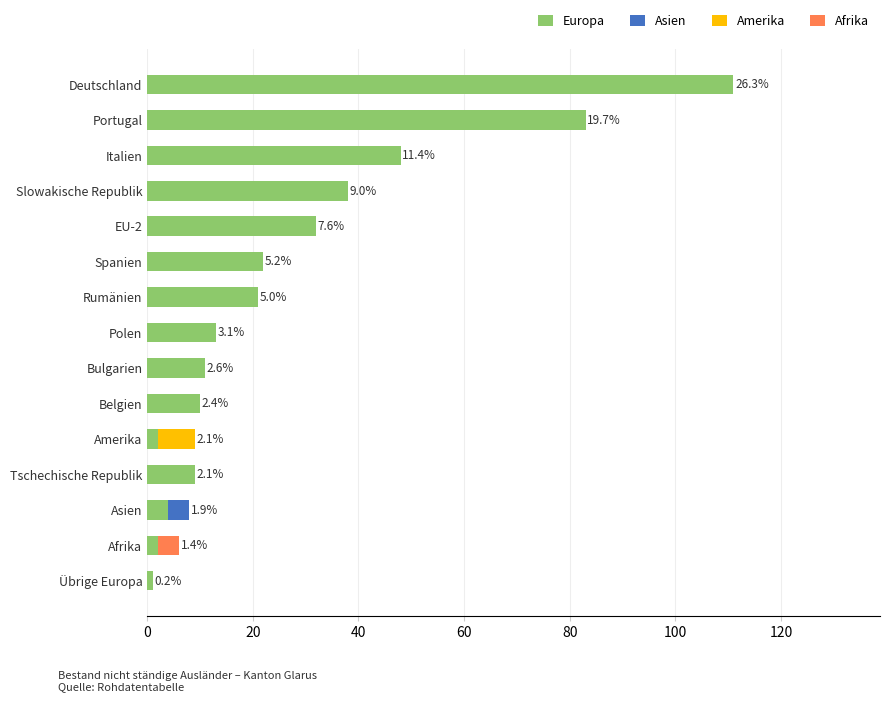

At which category is the sum across all series the highest?

Deutschland